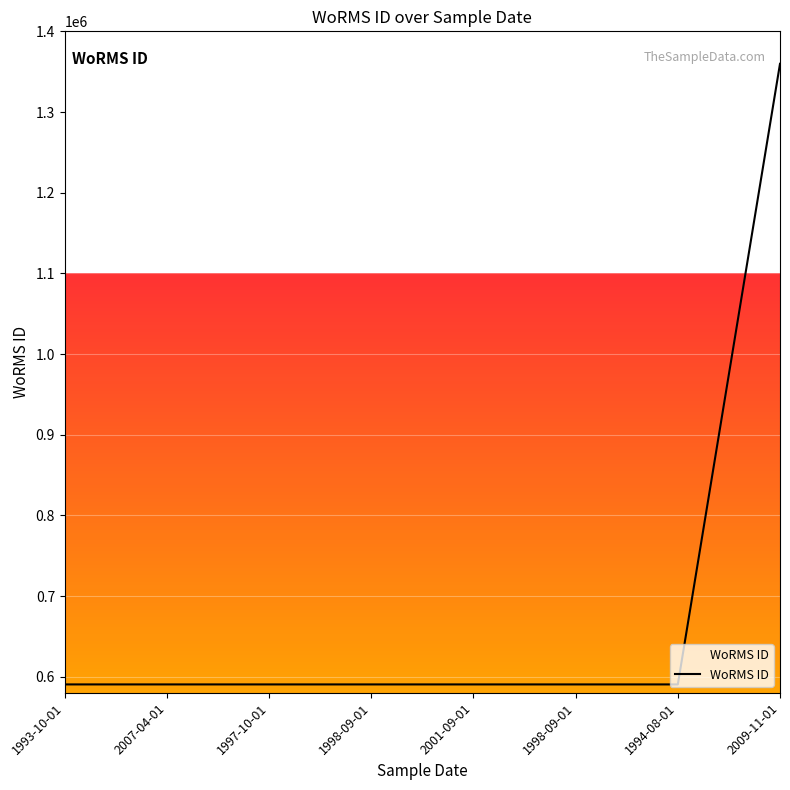

How many series are shown in this chart?

1